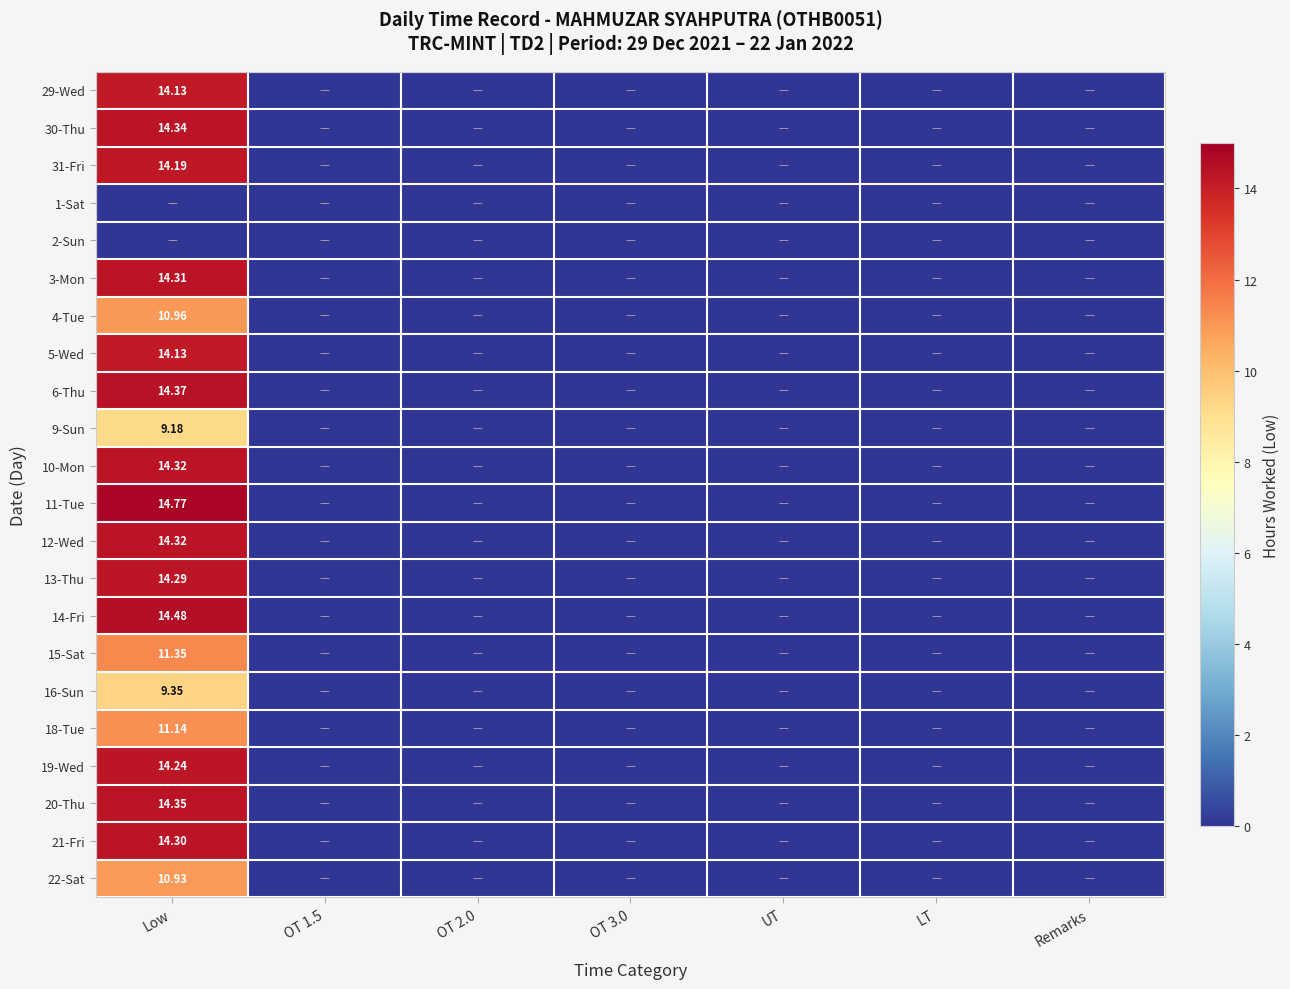

Rank the categories by 16-Sun value from highest to lowest.

Low, OT 1.5, OT 2.0, OT 3.0, UT, LT, Remarks